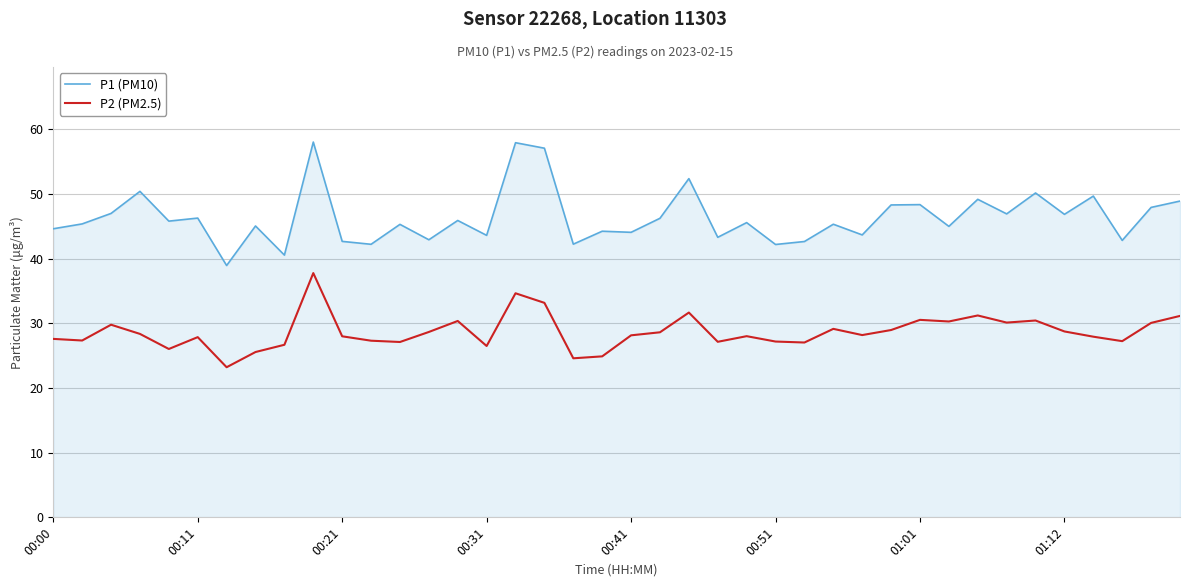

True or false: P1 (PM10) has more than 0 points higher than both neighbors.

True